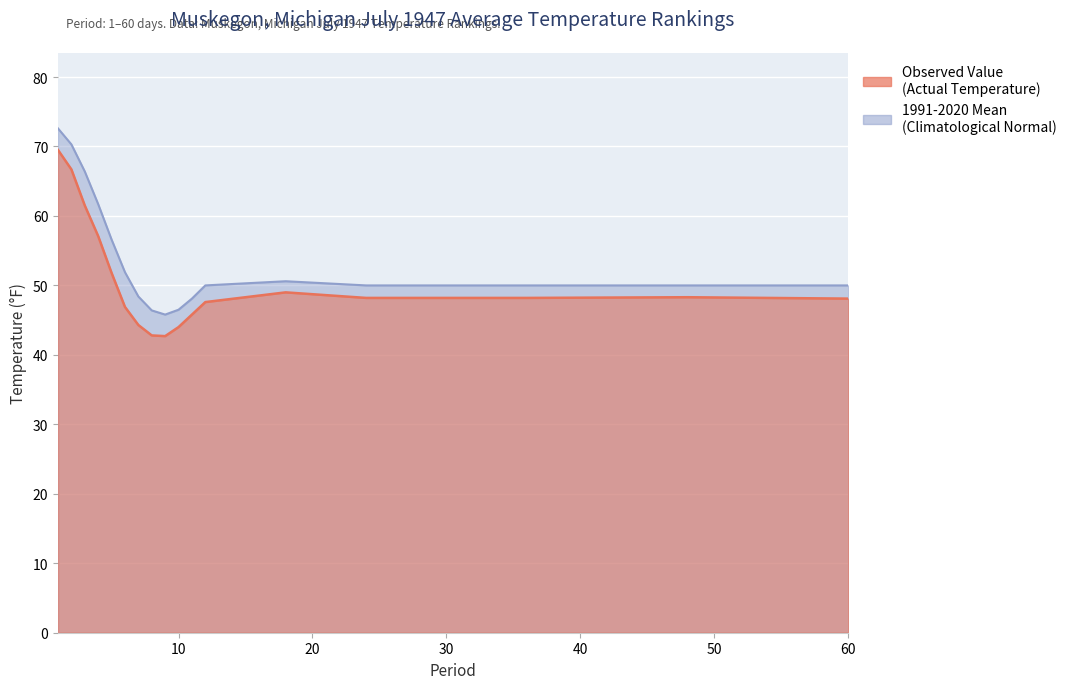

Which series changed the most between 4 and 9?

1991-2020 Mean